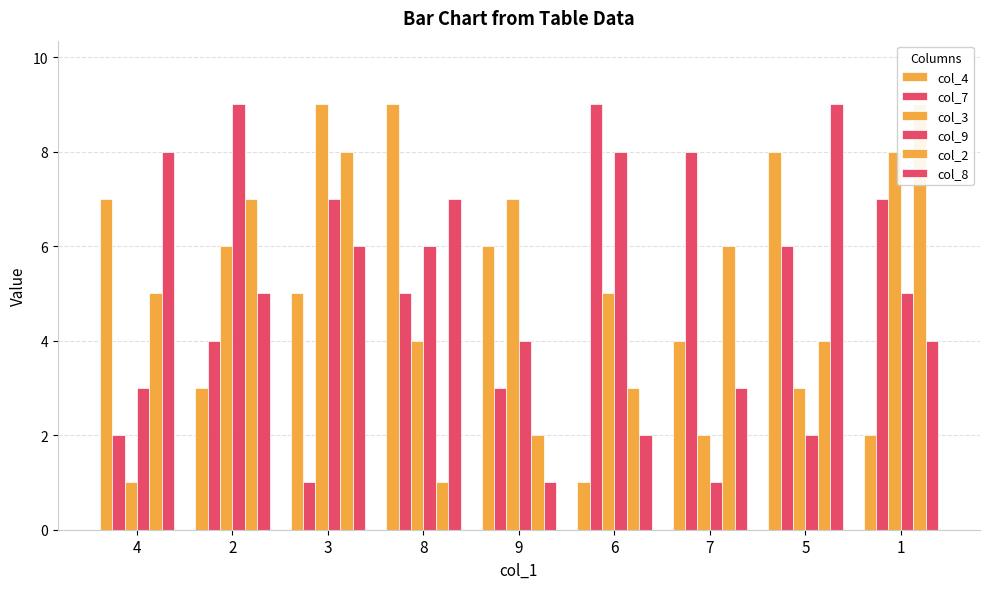

At which category does the chart reach its peak across all series?

8